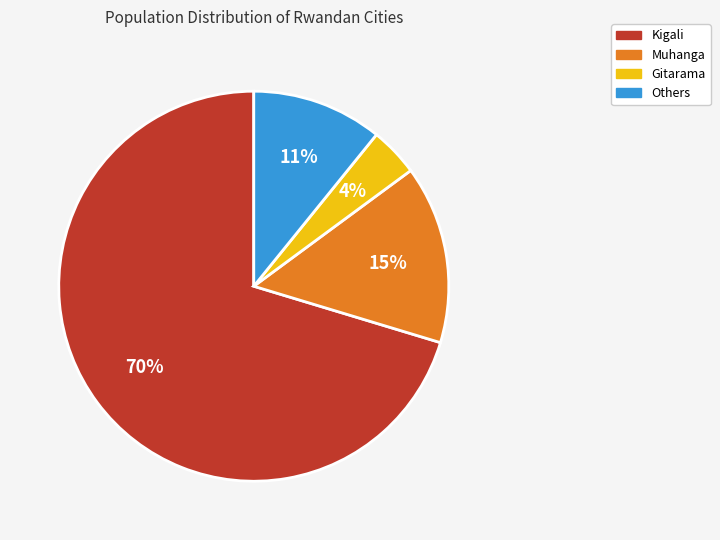

Is there any slice that represents more than half of the pie?

Yes